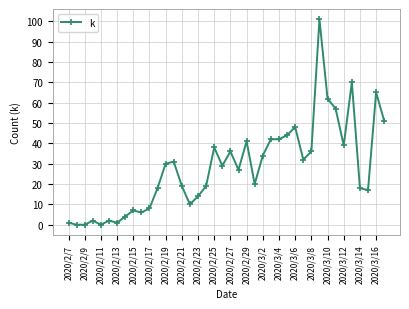

True or false: there are more than 0 points higher than both neighbors.

True